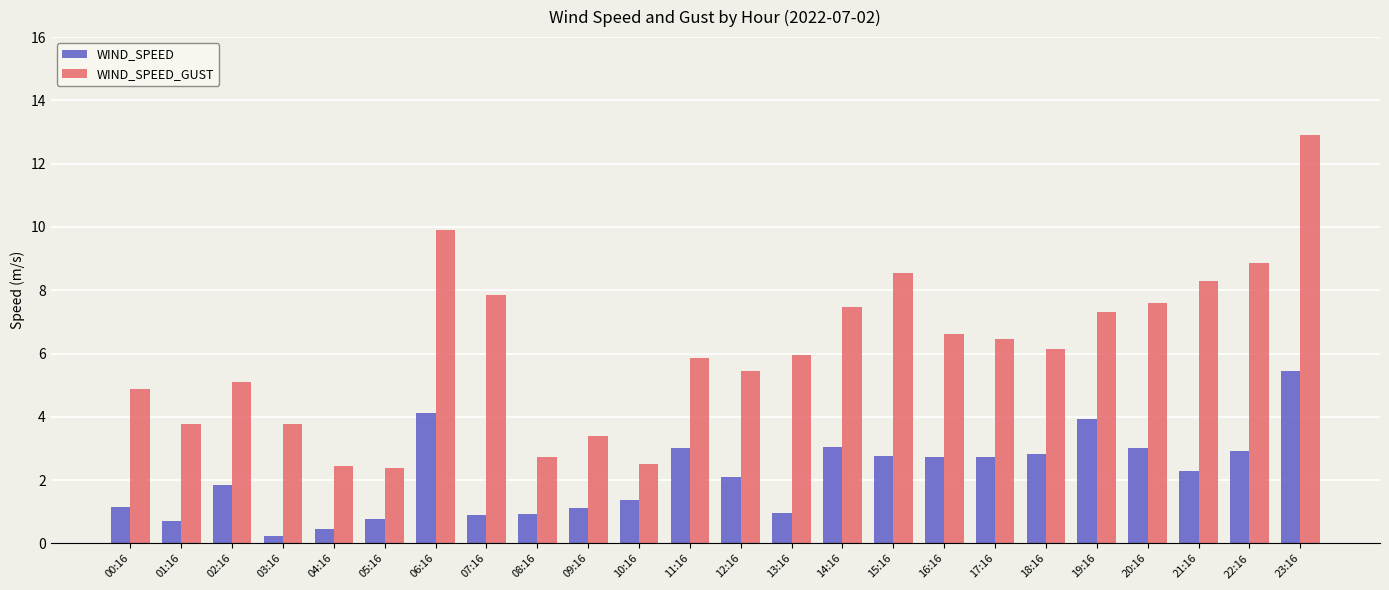

Rank the series at 16:16 from highest to lowest value.

WIND_SPEED_GUST, WIND_SPEED